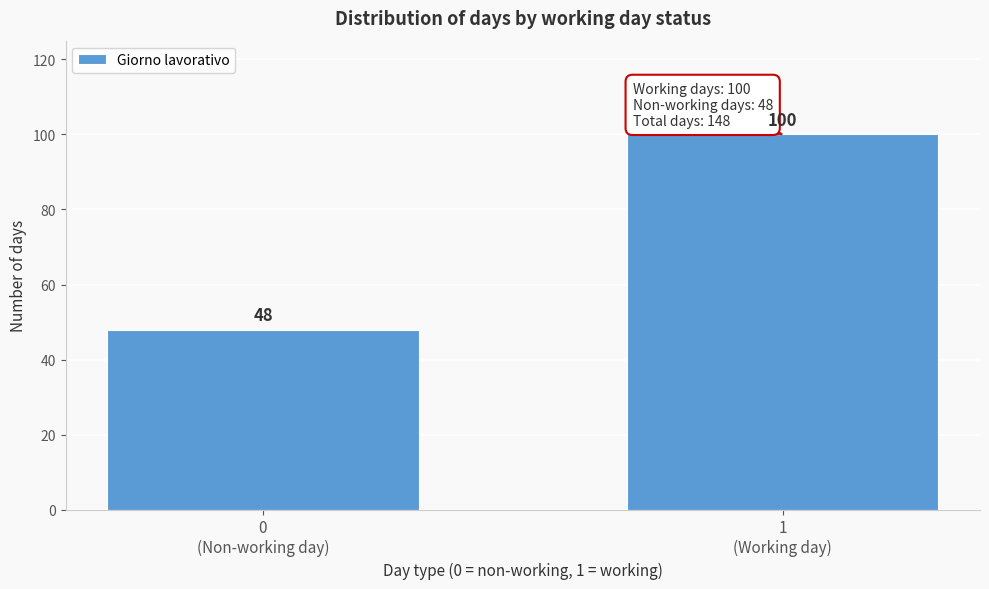

Reading left to right, transcribe all the data shown in this chart.

48	100